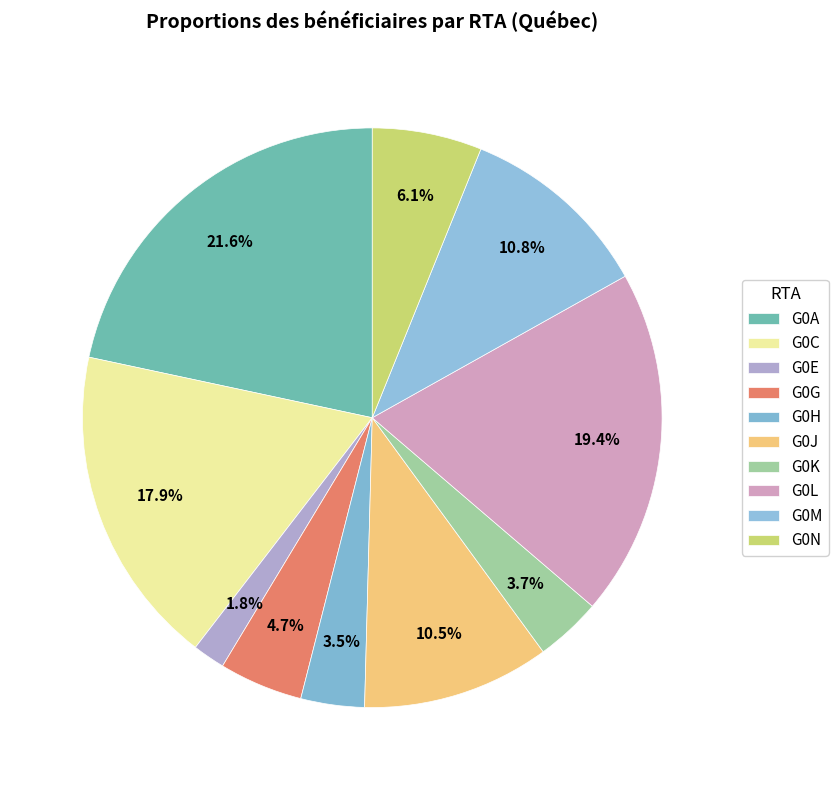

True or false: G0A accounts for 16% of the total.

False